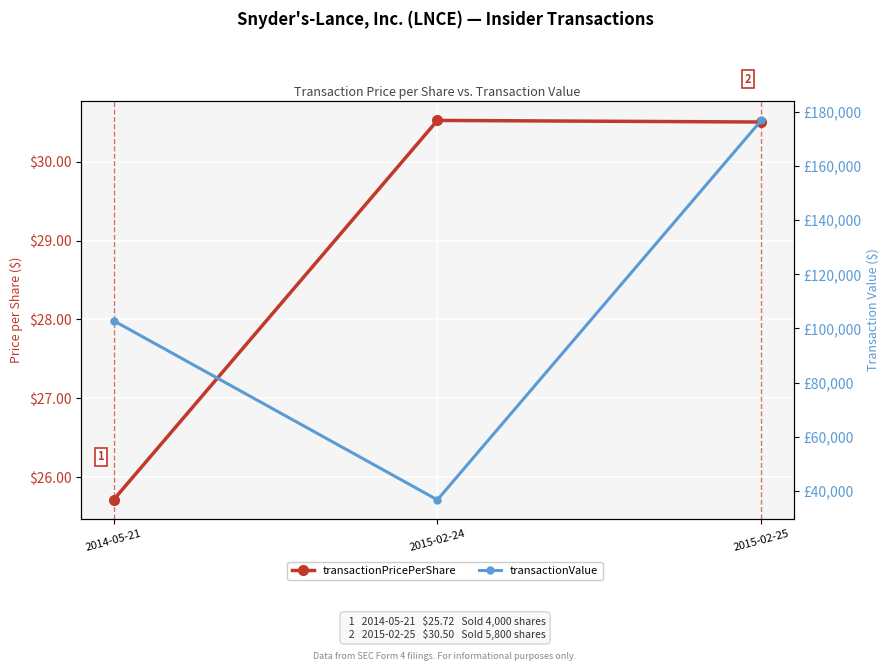

The transactionValue series shows 21881.9 at 2015-02-24. True or false?

False